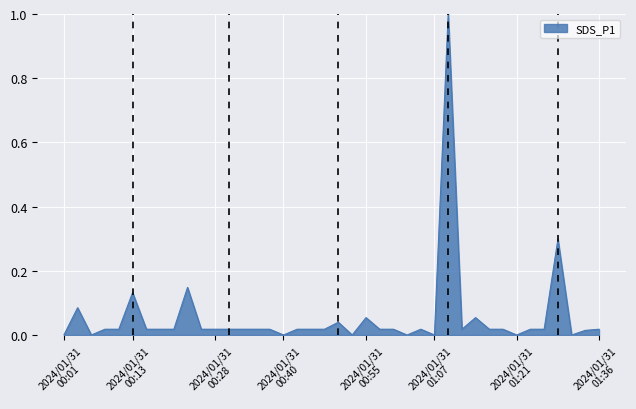

What is the greatest value displayed?

1.0